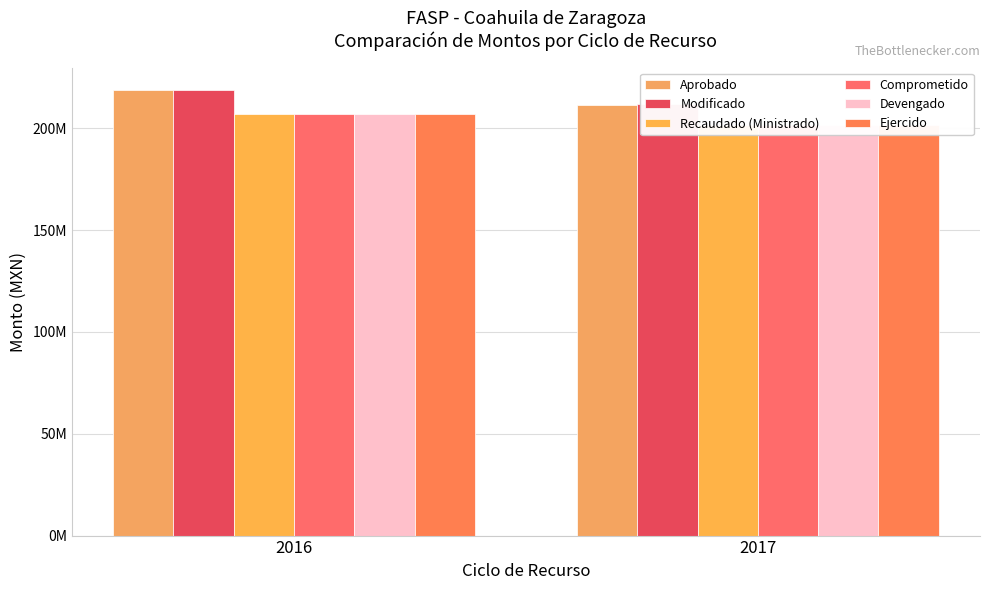

What is the maximum value for Modificado?

218913064.3